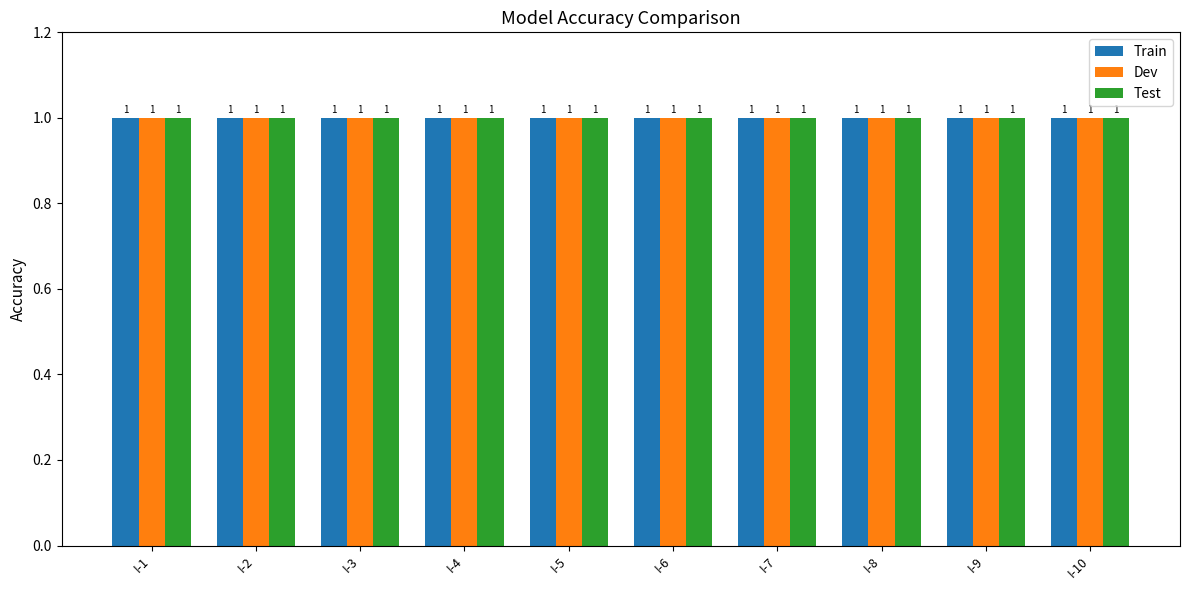

Does the chart contain stacked bars?

No